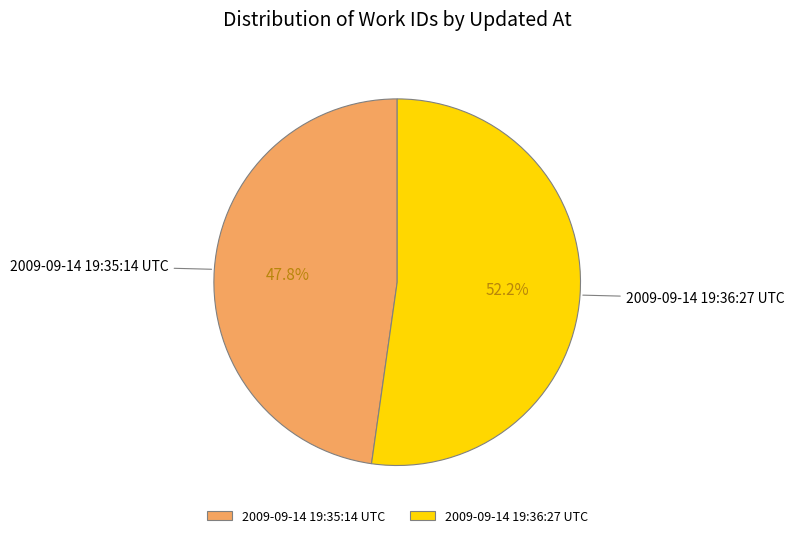

Which has a higher value, 2009-09-14 19:35:14 UTC or 2009-09-14 19:36:27 UTC?

2009-09-14 19:36:27 UTC